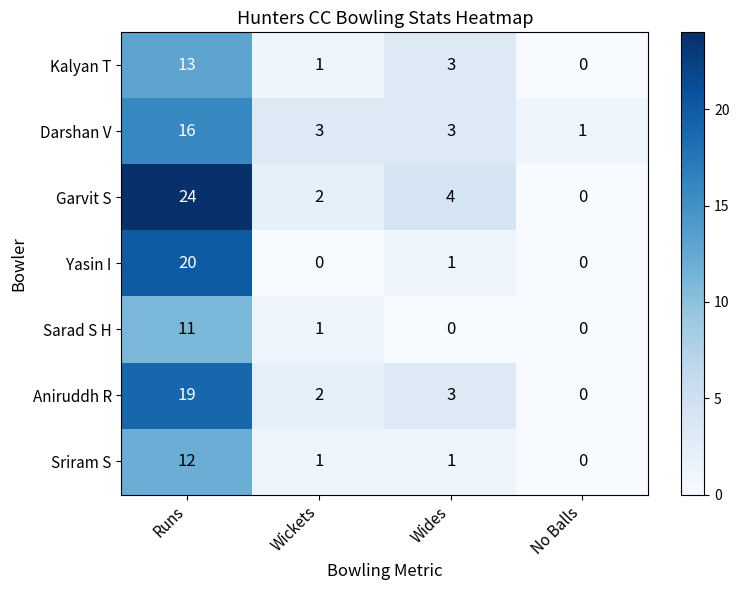

True or false: Kalyan T has a value of 2 at Wides.

False